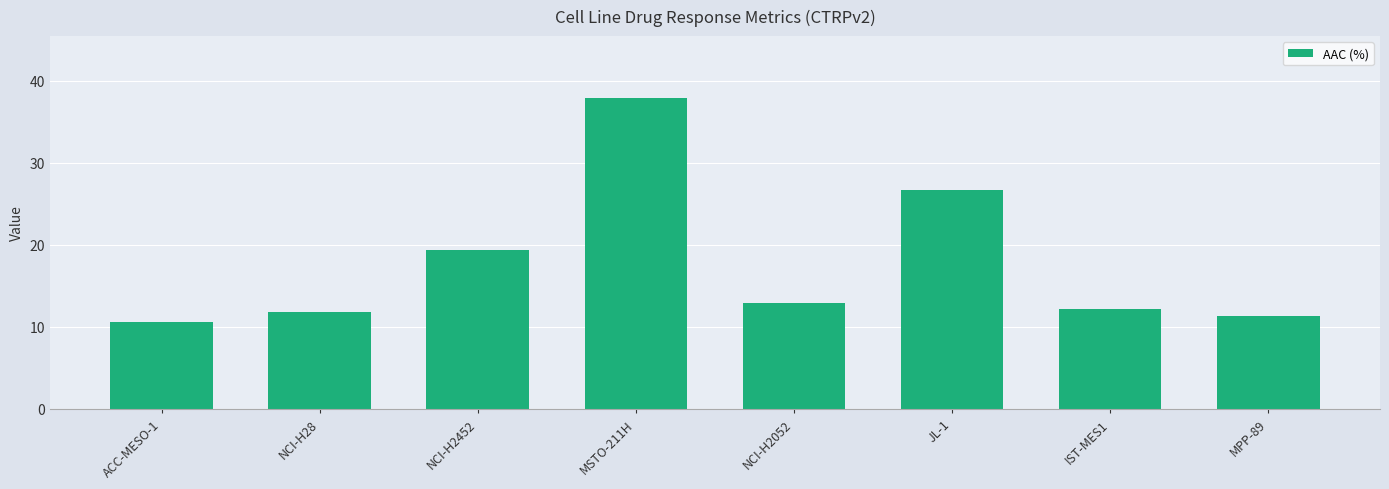

What is the difference between the values at JL-1 and NCI-H28?

14.9